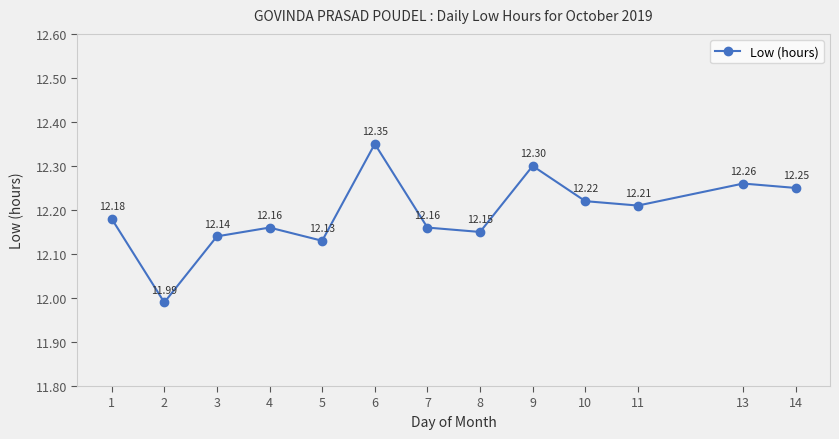

The chart shows a value of 12.2 at 4. True or false?

True